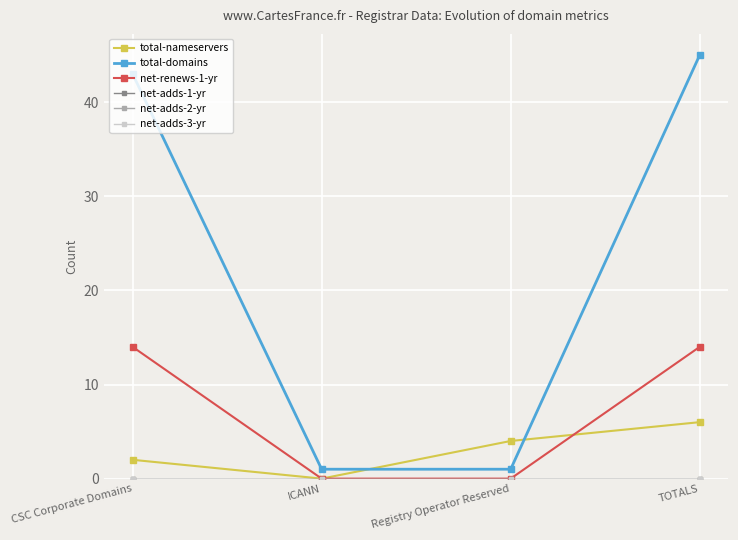

Which has a higher value, Registry Operator Reserved or TOTALS?

TOTALS